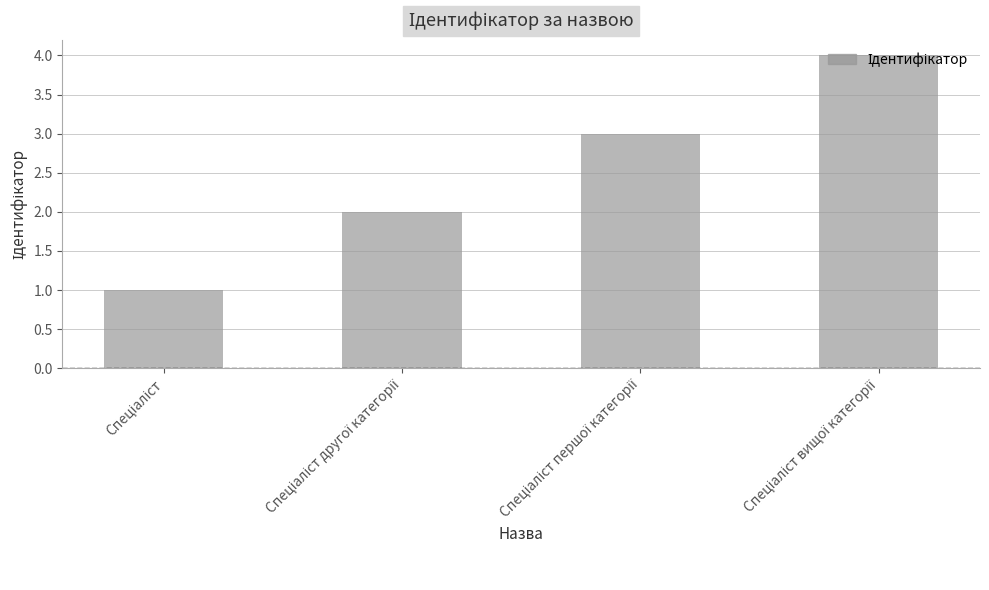

What is the sum of all values?

10